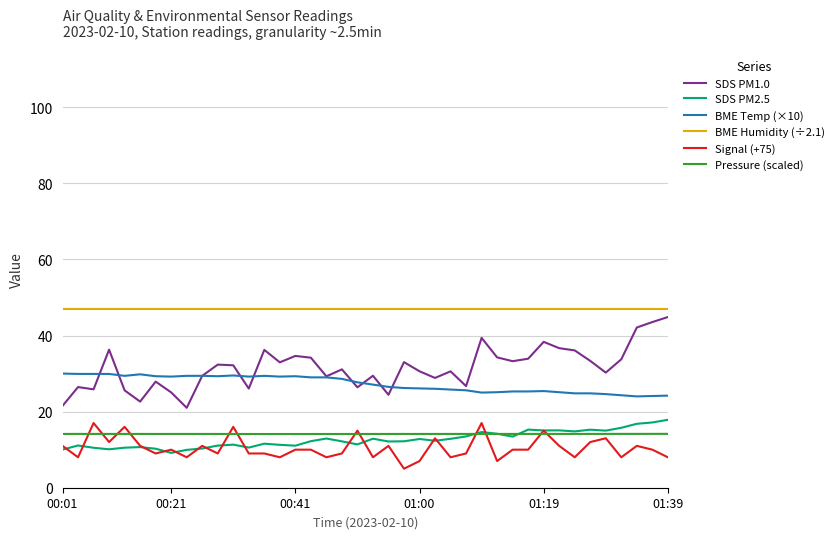

True or false: BME Temp (×10) and Signal (+75) cross at least once.

False